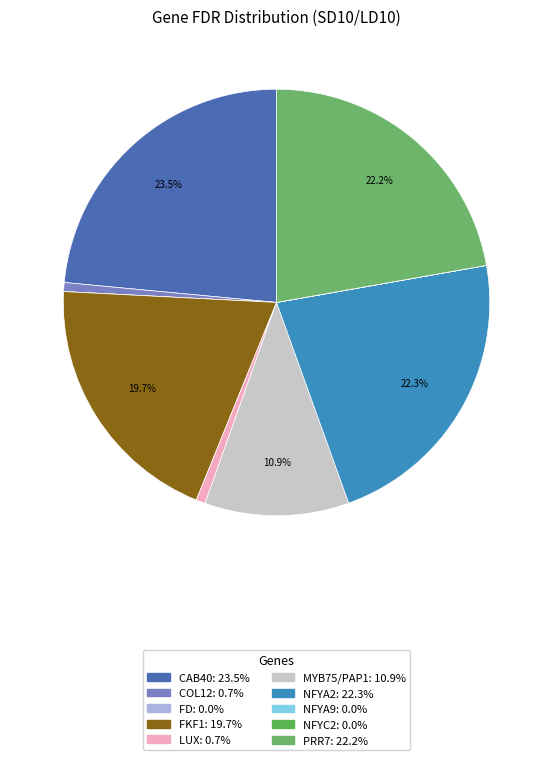

What percentage is the LUX slice, to the nearest percent?

1%